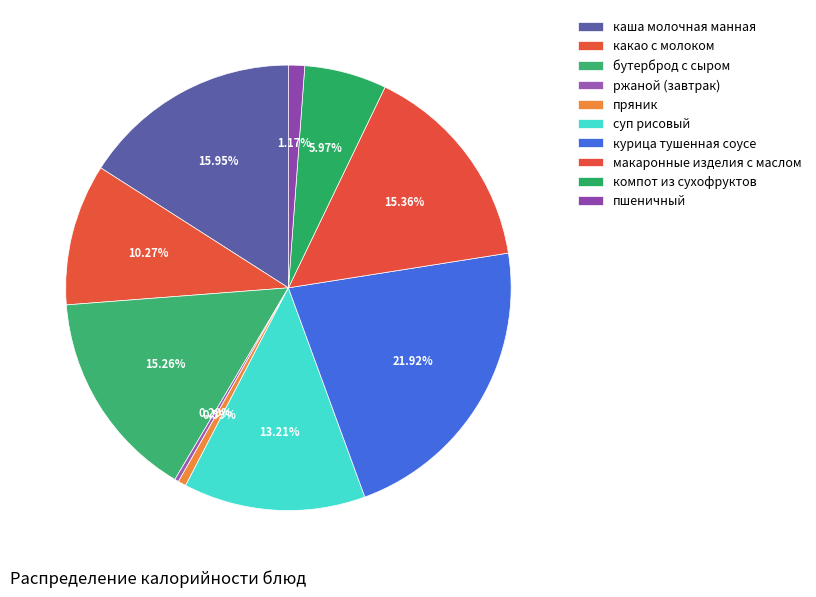

Does пряник represent more than half of the total?

No